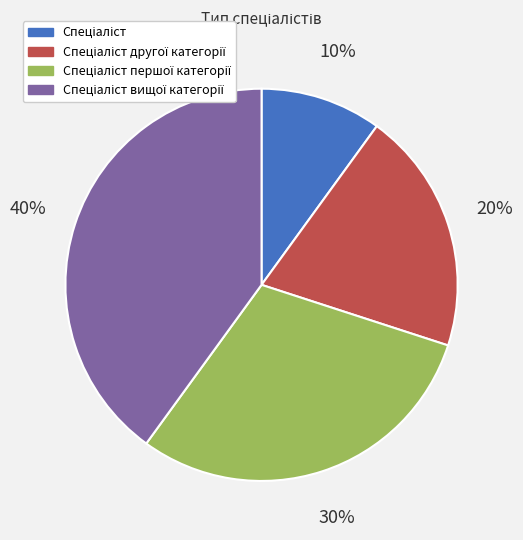

To the nearest percent, what is the average slice percentage?

25%